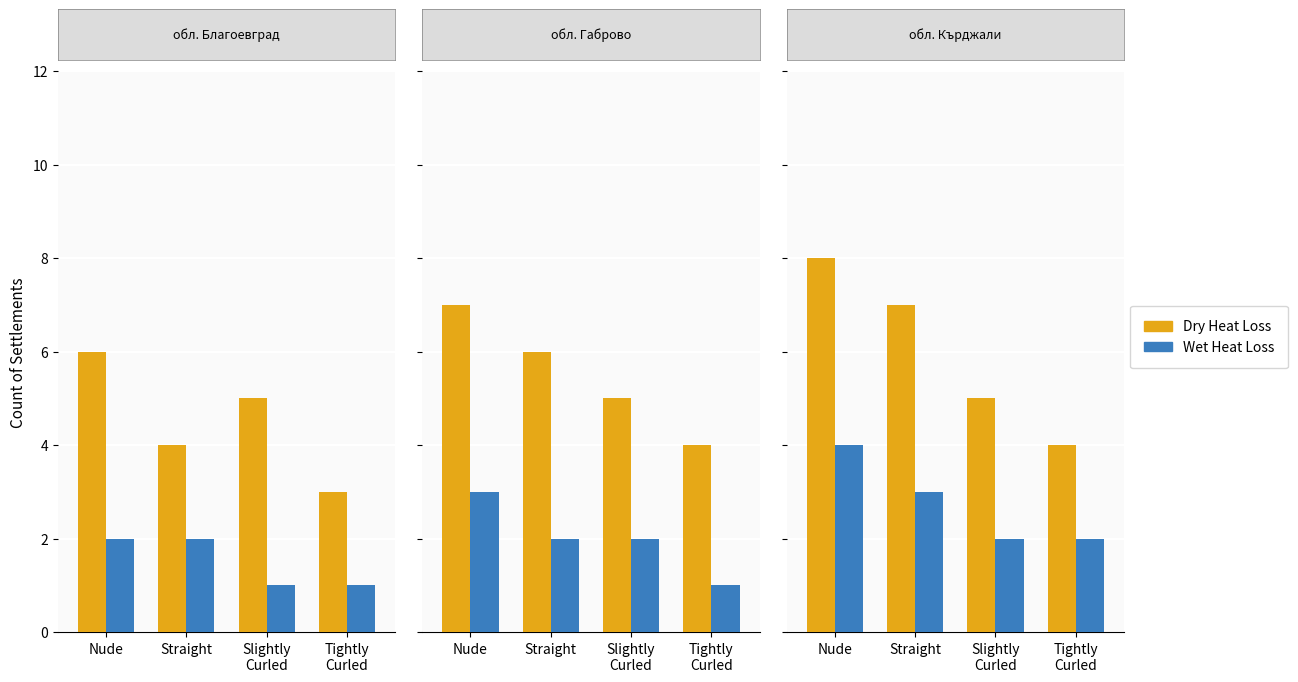

Which series has the largest range (max minus min)?

Dry Heat Loss